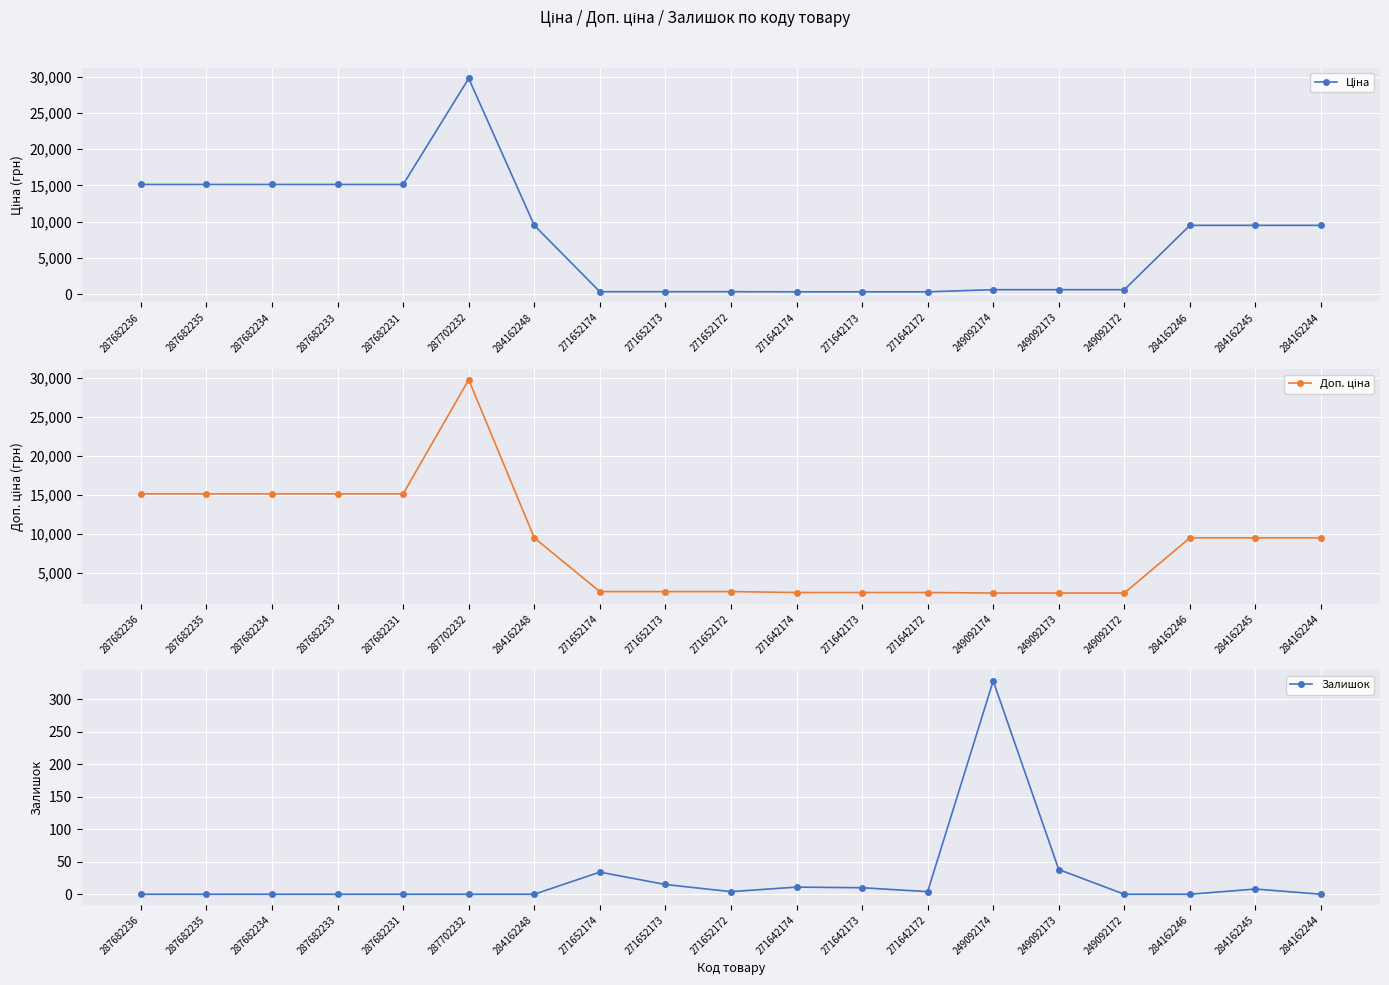

How many data points in Ціна are above 9480?

10